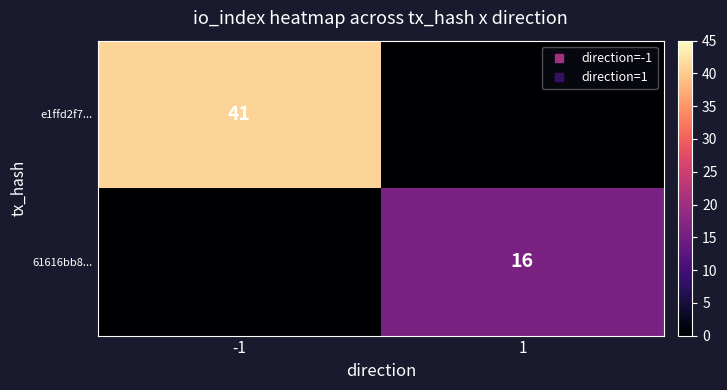

What is the sum of all e1ffd2f7... values?

41